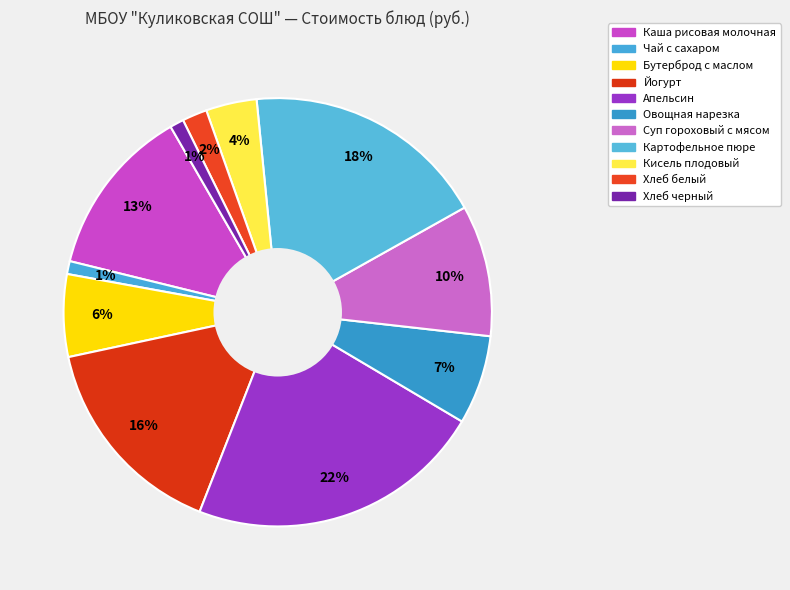

What is the ratio of the value at Бутерброд с маслом to the value at Хлеб белый?

3.3